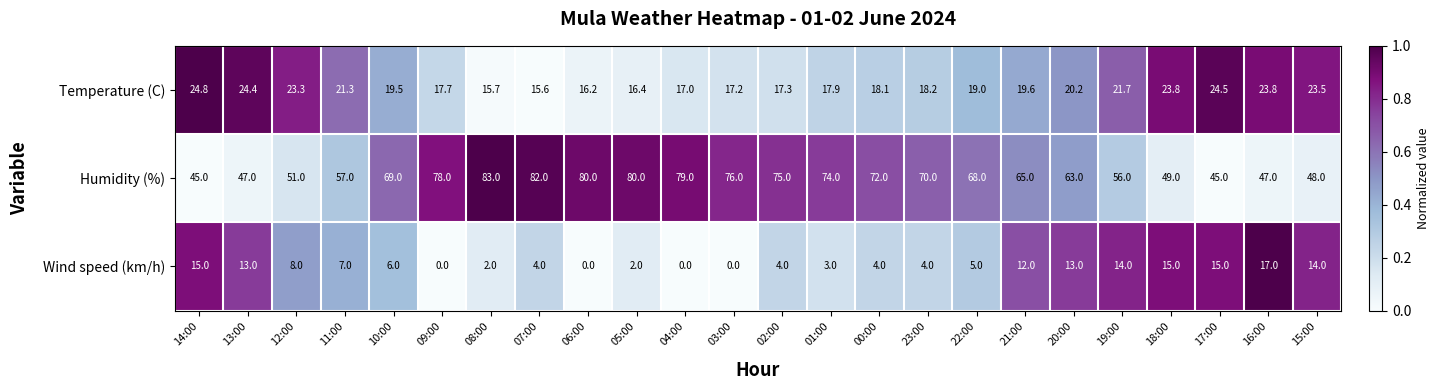

Rank the series by their average value, from lowest to highest.

Wind speed (km/h), Temperature (C), Humidity (%)